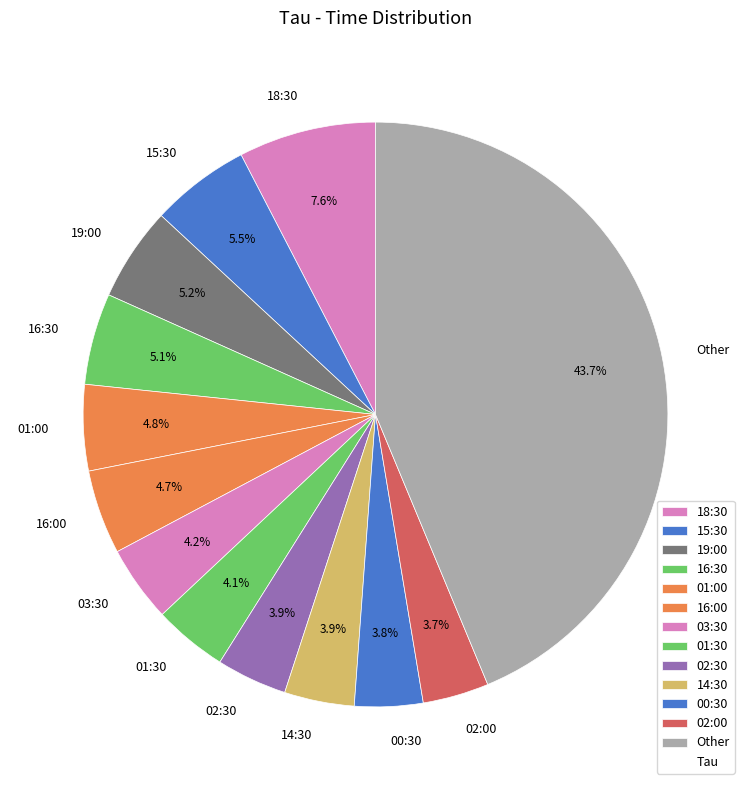

Which slice is the largest?

Other